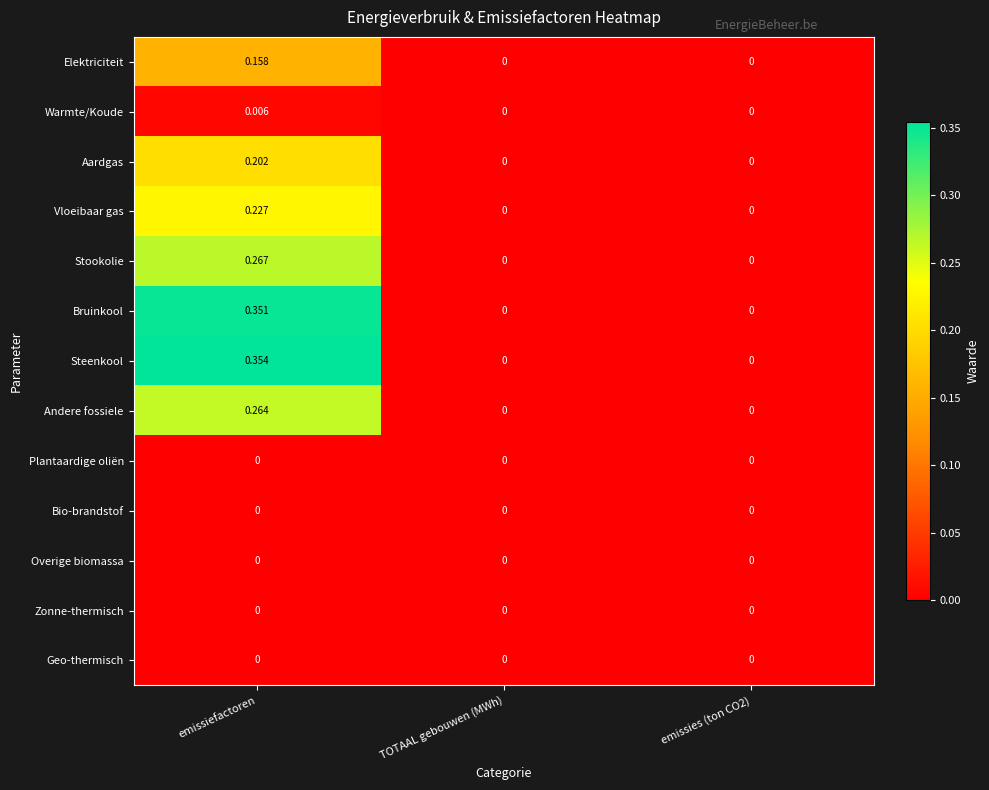

At which label does Andere fossiele reach its peak?

emissiefactoren